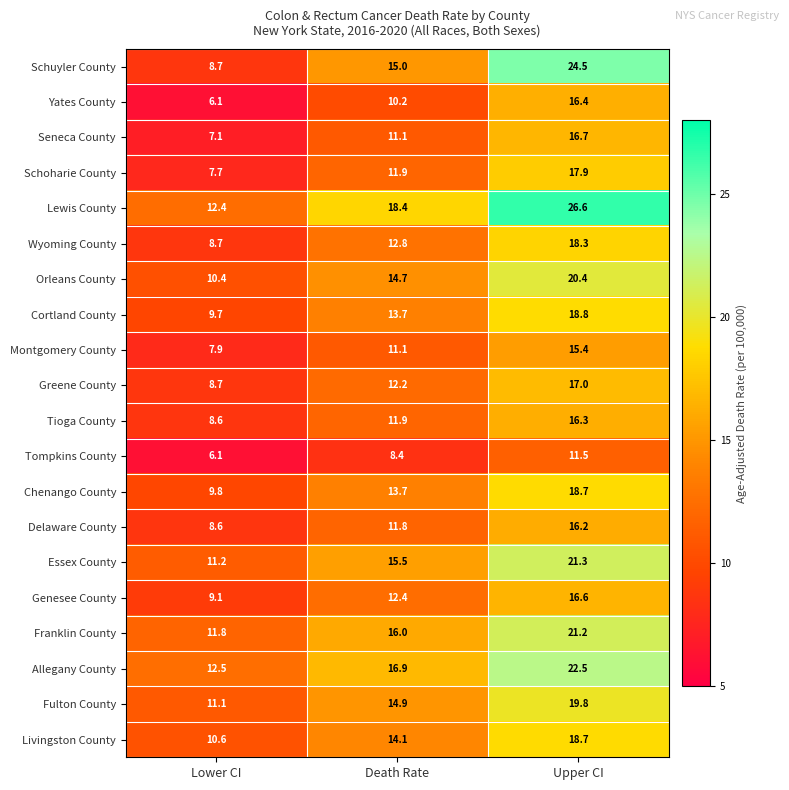

Which series has the widest spread of values?

Schuyler County